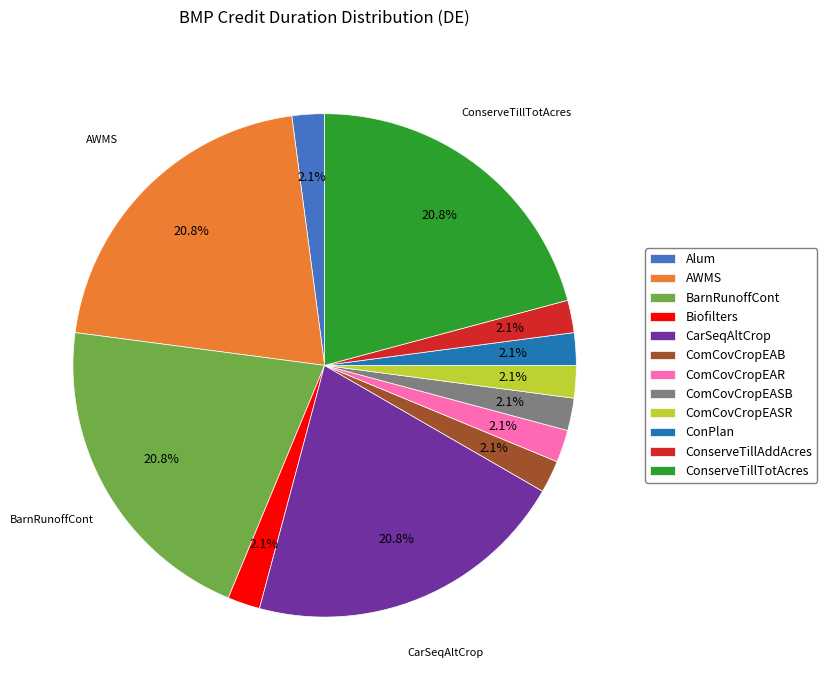

Is Biofilters the majority of the pie?

No